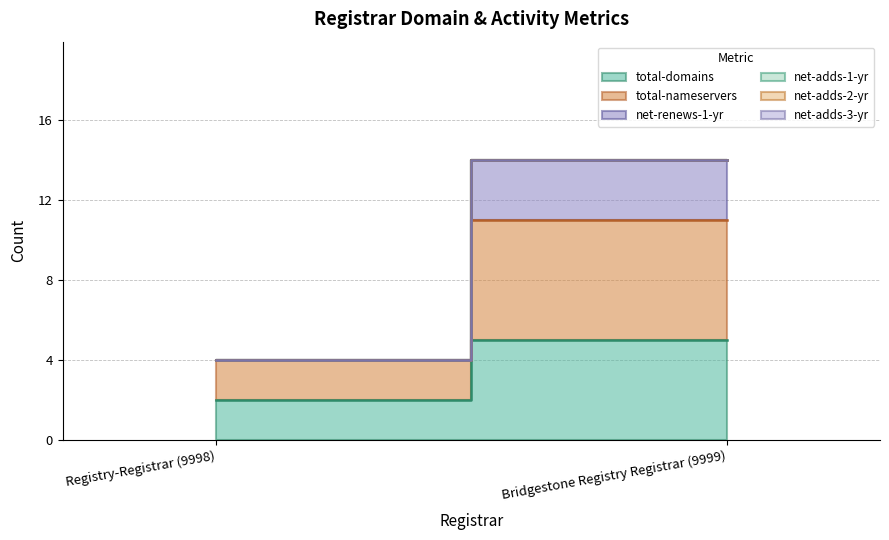

Reading right to left, transcribe all the data shown in this chart.

total-domains: Bridgestone Registry Registrar (9999)=5	Registry-Registrar (9998)=2
total-nameservers: Bridgestone Registry Registrar (9999)=6	Registry-Registrar (9998)=2
net-renews-1-yr: Bridgestone Registry Registrar (9999)=3	Registry-Registrar (9998)=0
net-adds-1-yr: Bridgestone Registry Registrar (9999)=0	Registry-Registrar (9998)=0
net-adds-2-yr: Bridgestone Registry Registrar (9999)=0	Registry-Registrar (9998)=0
net-adds-3-yr: Bridgestone Registry Registrar (9999)=0	Registry-Registrar (9998)=0